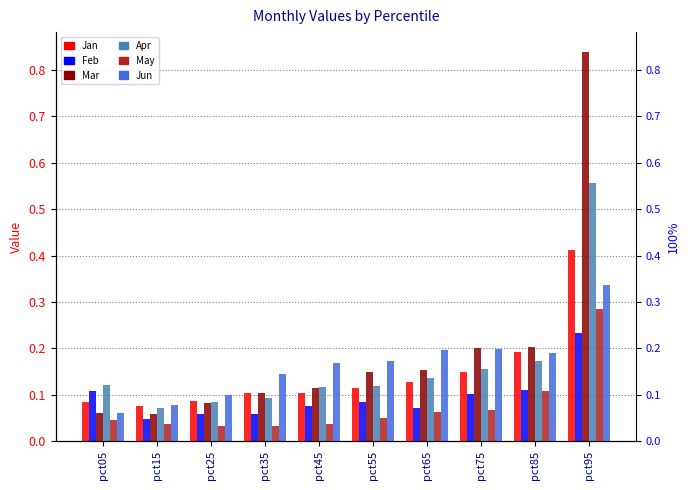

At which category does the chart reach its peak across all series?

pct95